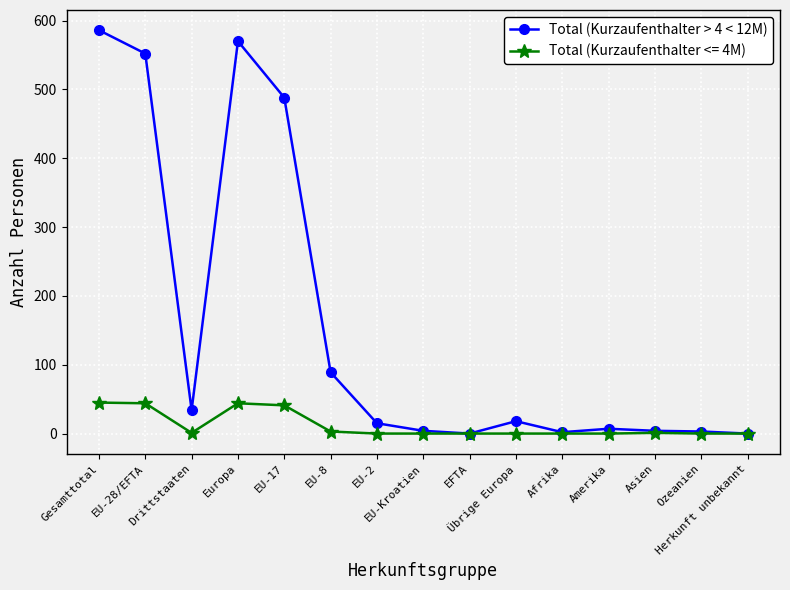

How many lines are shown in the chart?

2